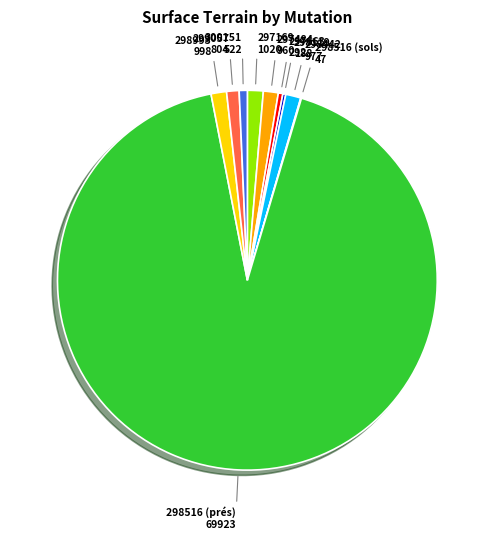

Is there any slice that represents more than half of the pie?

Yes